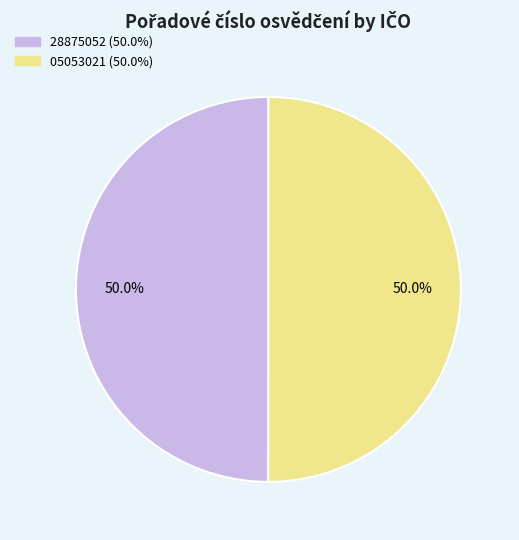

Combined, do 28875052 and 05053021 account for over 50%?

Yes